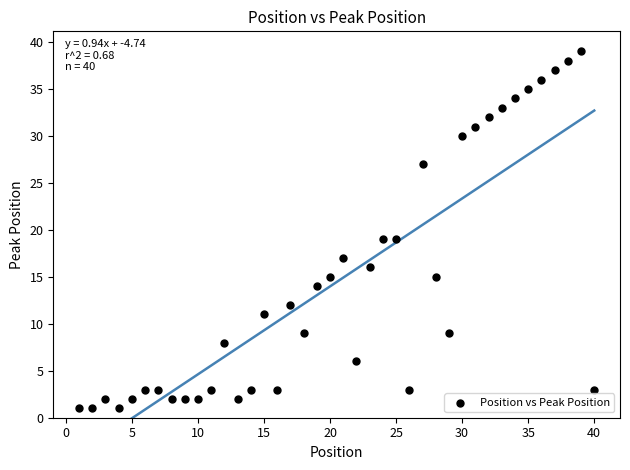

What is the range of X values (max minus min)?

39